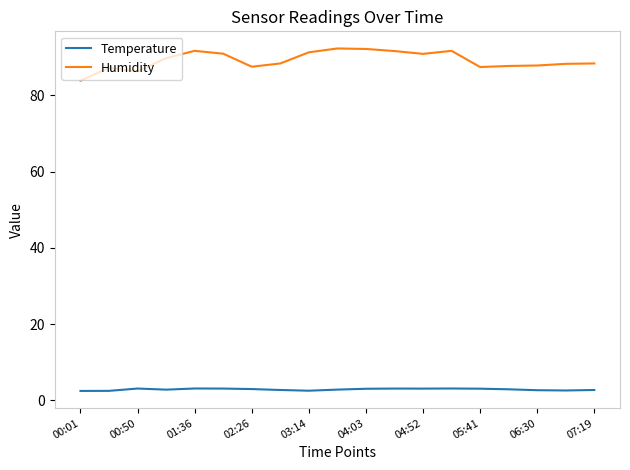

What is the maximum value shown in the chart?

92.3